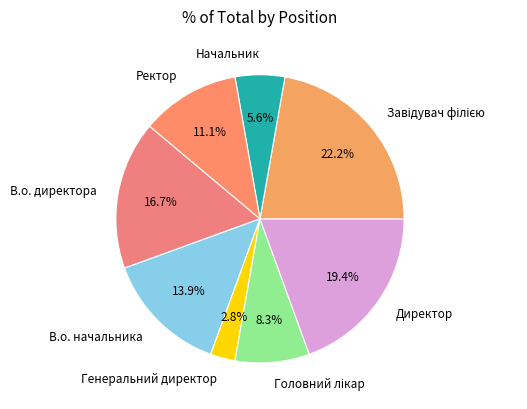

Does any single category account for the majority?

No